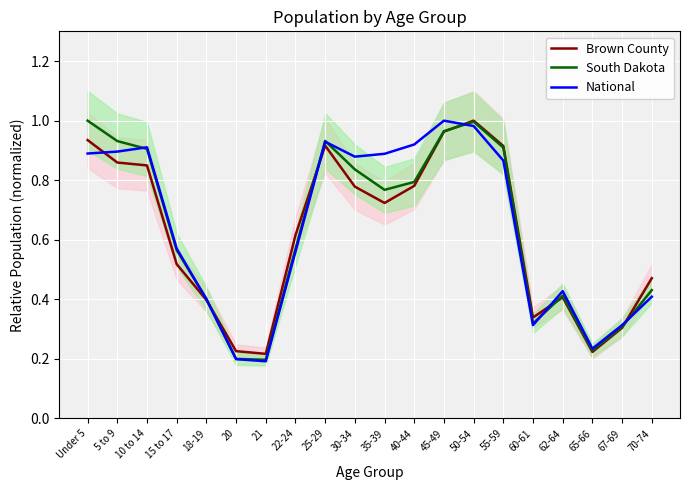

What is the smallest value displayed?

0.2